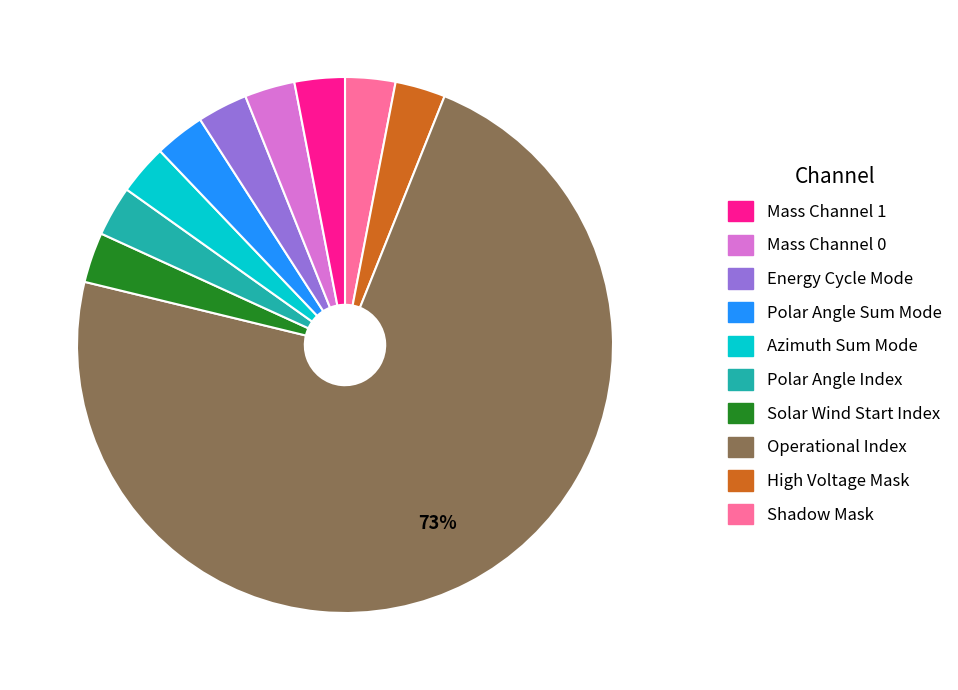

To the nearest percent, what is the difference between the largest and smallest slice percentages?

70%